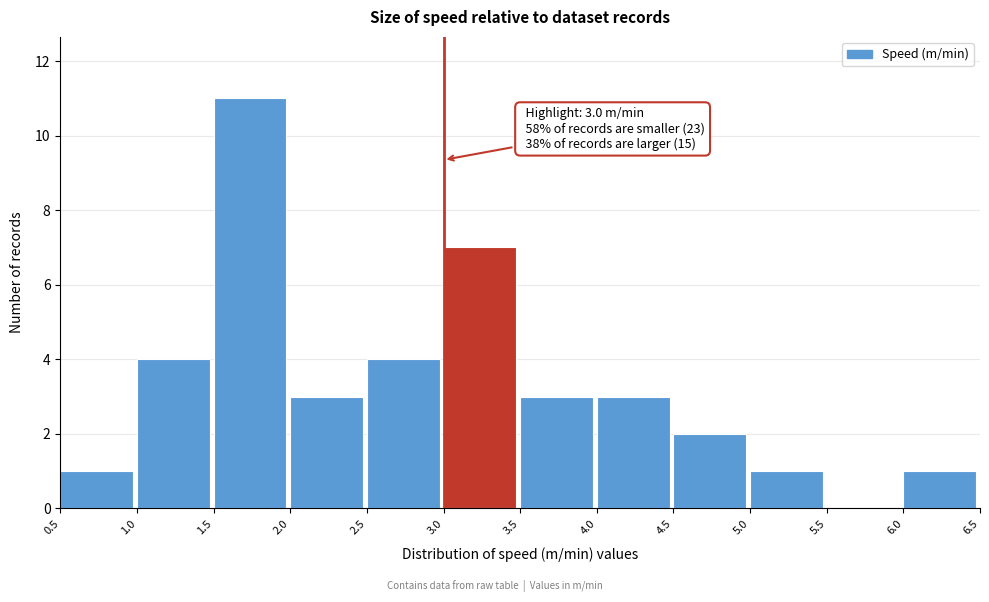

Which range on the x-axis has the tallest bar?

1.5 to 2.0